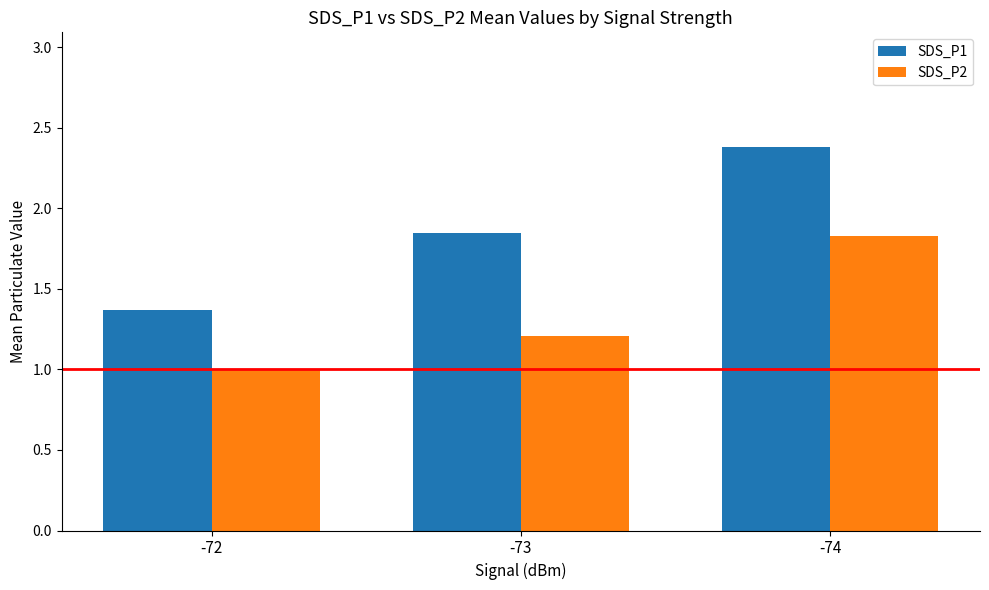

What is the value of the SDS_P1 bar at the 3rd from the left?

2.4